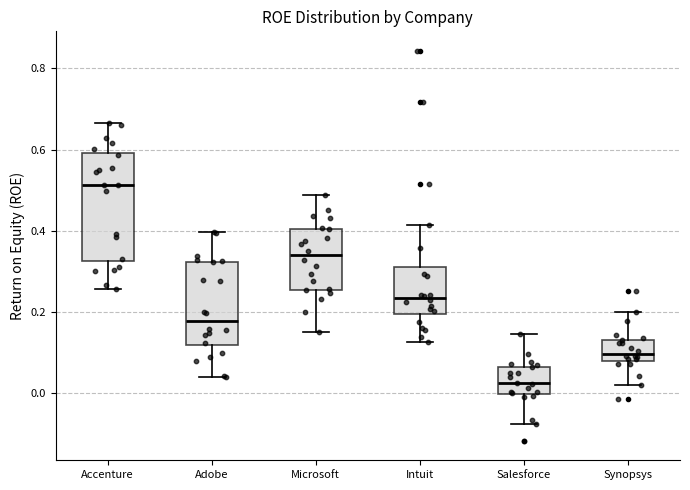

Reading left to right, read every box against the y-axis: the position of its median line, the range the box covers, and the ends of its whiskers. The values are not printed on the chart, so give them approximately, as read against the axis.

Accenture: median 0.52, box 0.32 to 0.60, whiskers 0.26 to 0.66
Adobe: median 0.18, box 0.12 to 0.32, whiskers 0.04 to 0.40
Microsoft: median 0.34, box 0.26 to 0.40, whiskers 0.16 to 0.48
Intuit: median 0.24, box 0.20 to 0.32, whiskers 0.12 to 0.42
Salesforce: median 0.02, box 0.00 to 0.06, whiskers -0.08 to 0.14
Synopsys: median 0.10, box 0.08 to 0.14, whiskers 0.02 to 0.20